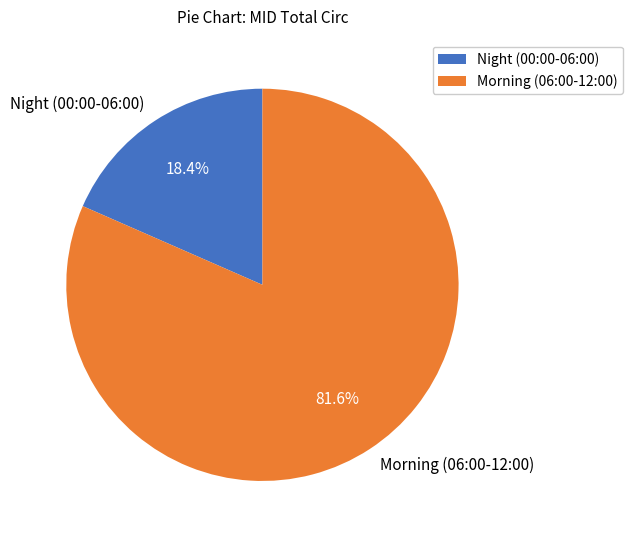

Between Morning (06:00-12:00) and Night (00:00-06:00), which is larger?

Morning (06:00-12:00)